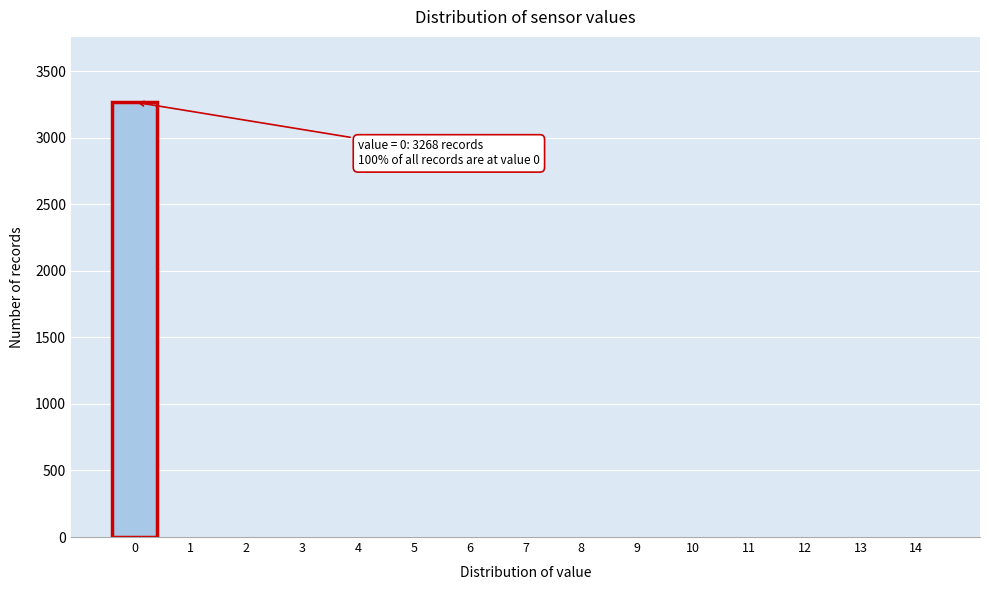

Reading right to left, what are all the values shown in this chart?

14=0	13=0	12=0	11=0	10=0	9=0	8=0	7=0	6=0	5=0	4=0	3=0	2=0	1=0	0=3268